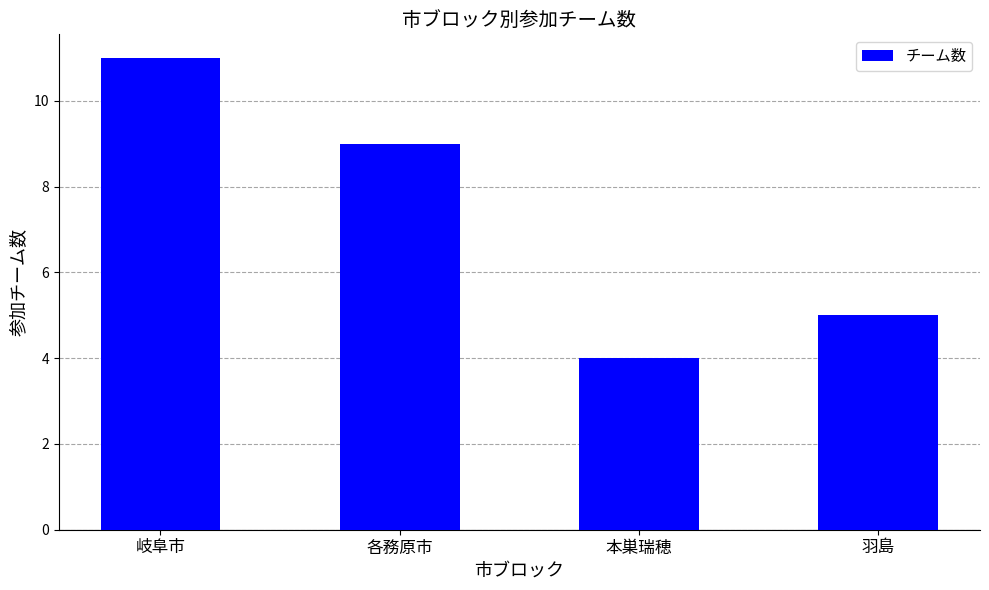

Approximately how many times larger is the value at 各務原市 compared to 本巣瑞穂?

2.2